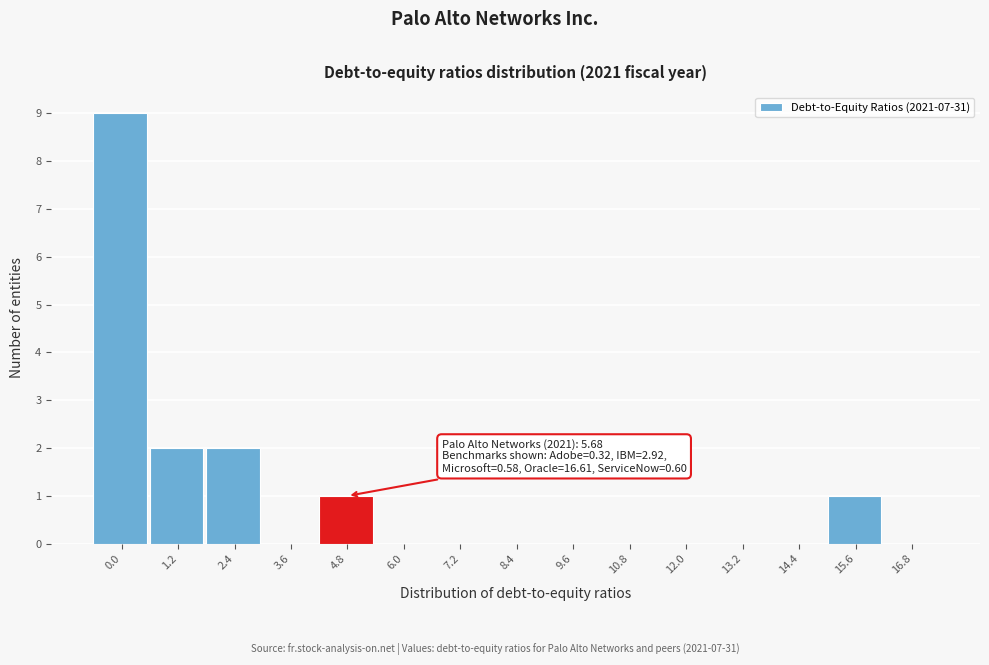

Reading left to right, what are all the values shown in this chart?

0.0=9	1.2=2	2.4=2	3.6=0	4.8=1	6.0=0	7.2=0	8.4=0	9.6=0	10.8=0	12.0=0	13.2=0	14.4=0	15.6=1	16.8=0